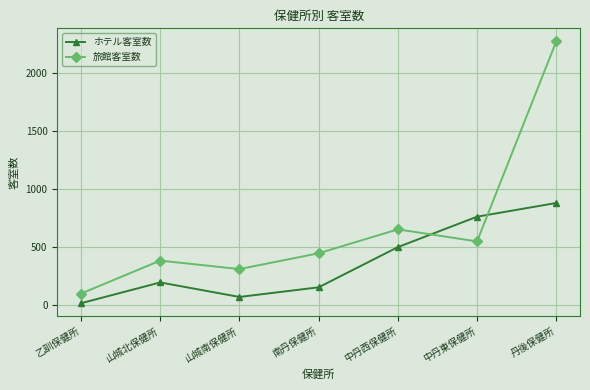

The value of ホテル客室数 at 南丹保健所 is 151. True or false?

True